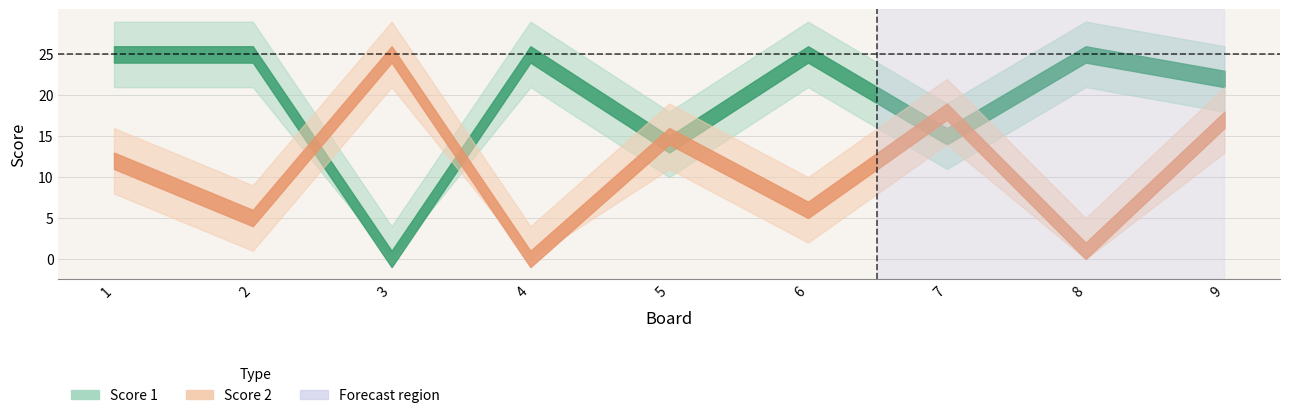

How many lines are shown in the chart?

2